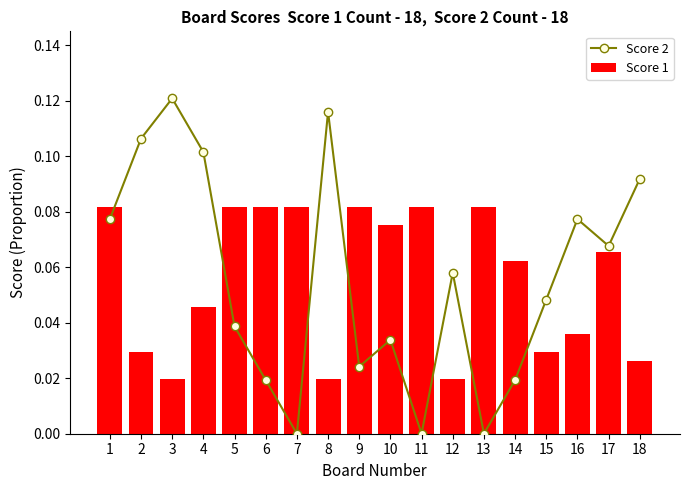

Where is Score 2 nearest to the value 0?

7